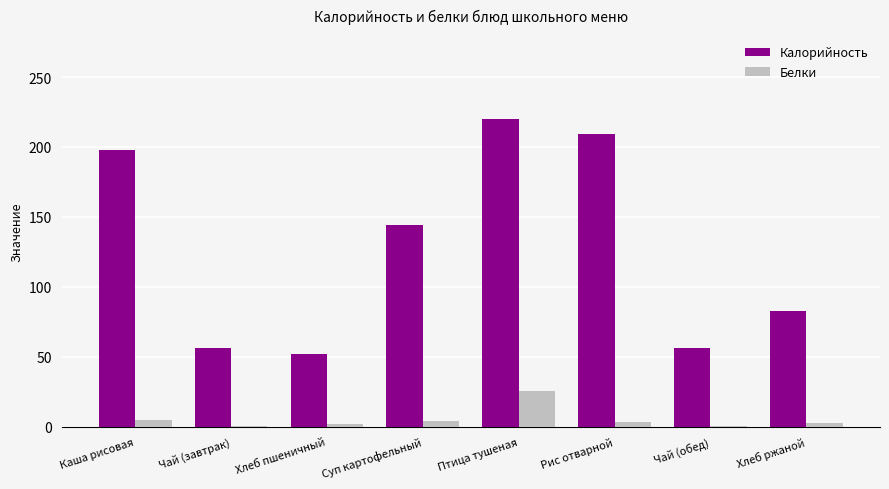

The value of Белки at Птица тушеная is 14.8. True or false?

False